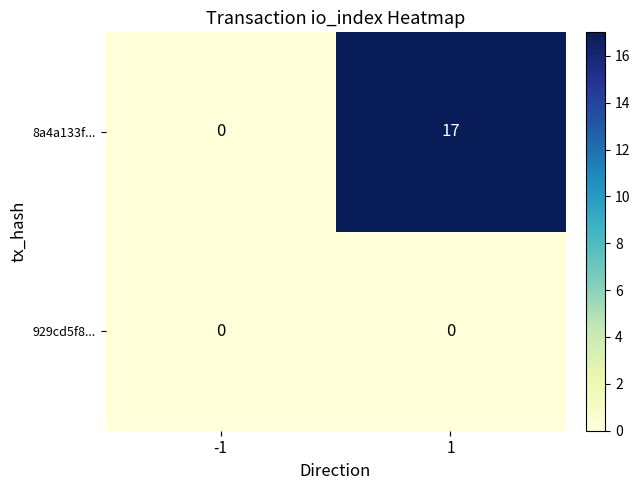

Rank the series at 1 from highest to lowest value.

8a4a133f..., 929cd5f8...